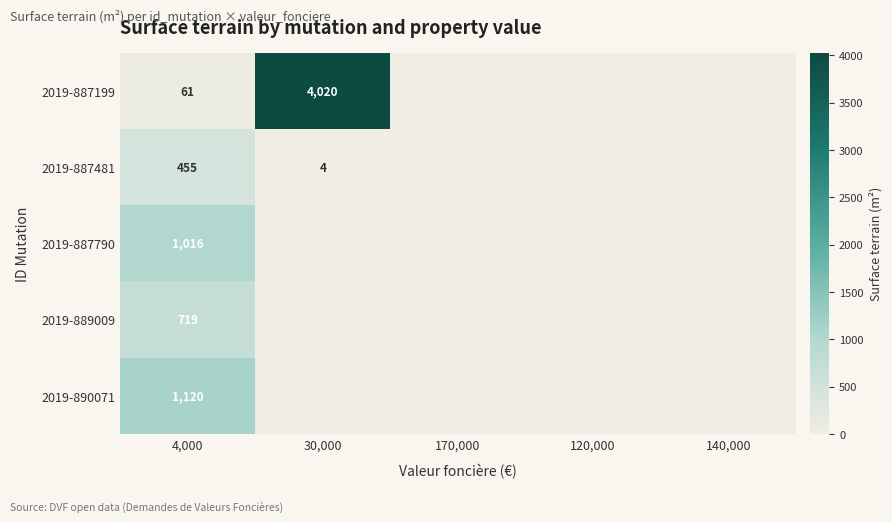

True or false: 2019-887199 has a value of 2144 at 30,000.

False